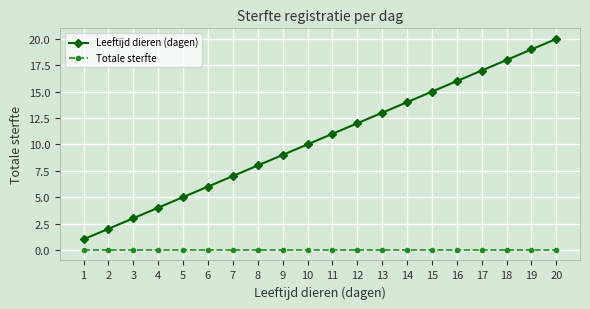

How many lines are shown in the chart?

2